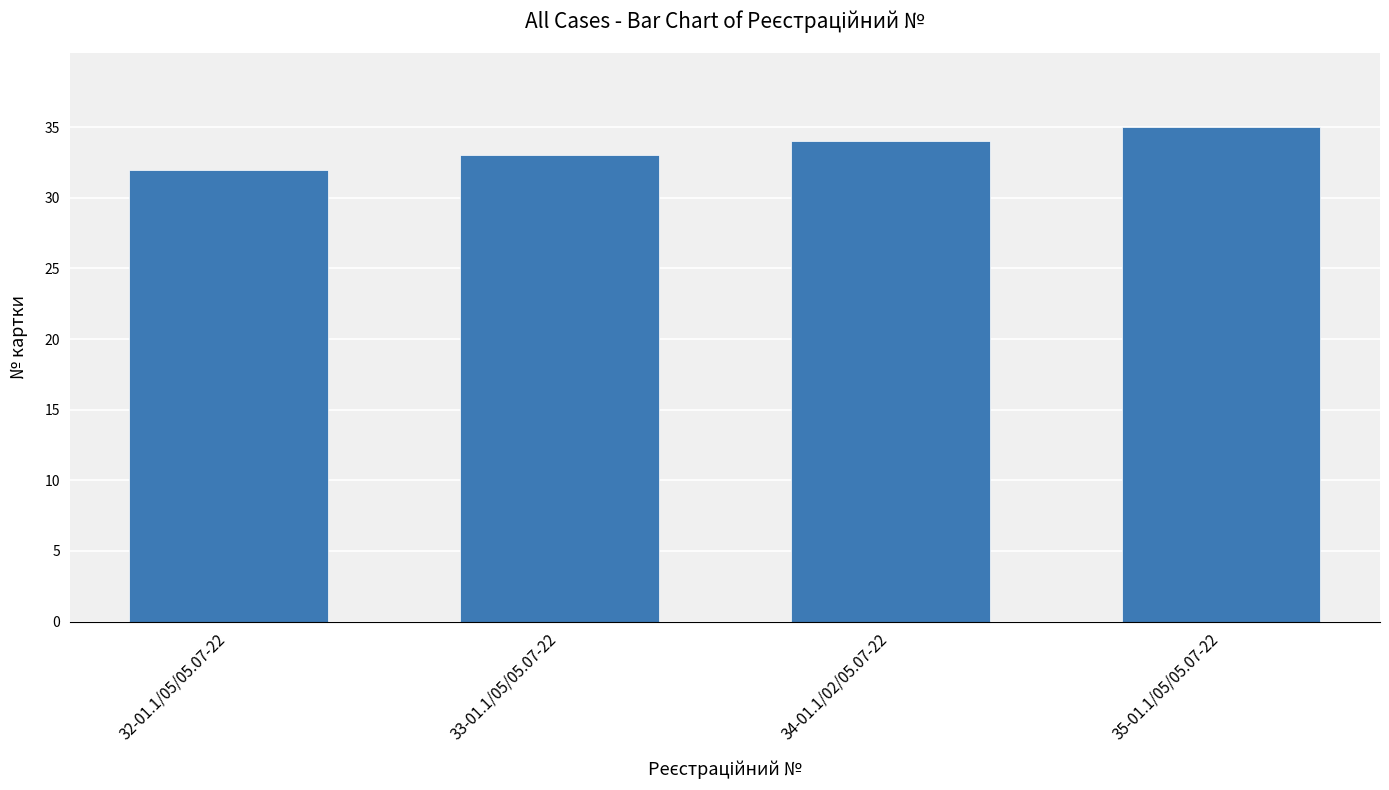

What is the change in value from 32-01.1/05/05.07-22 to 35-01.1/05/05.07-22?

+3